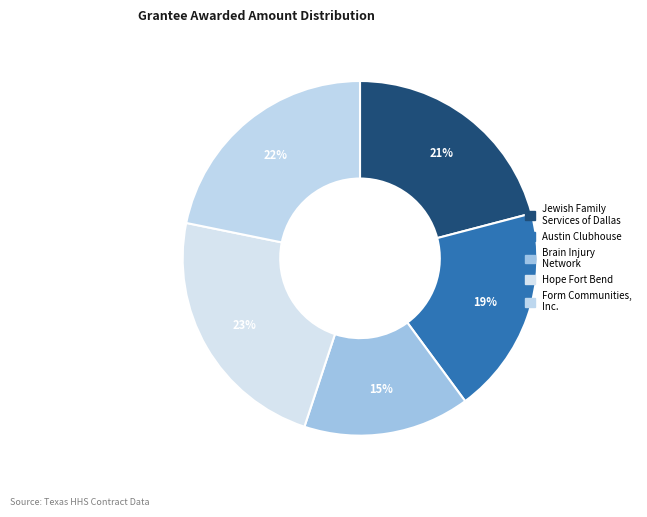

How many slices are in this pie chart?

5